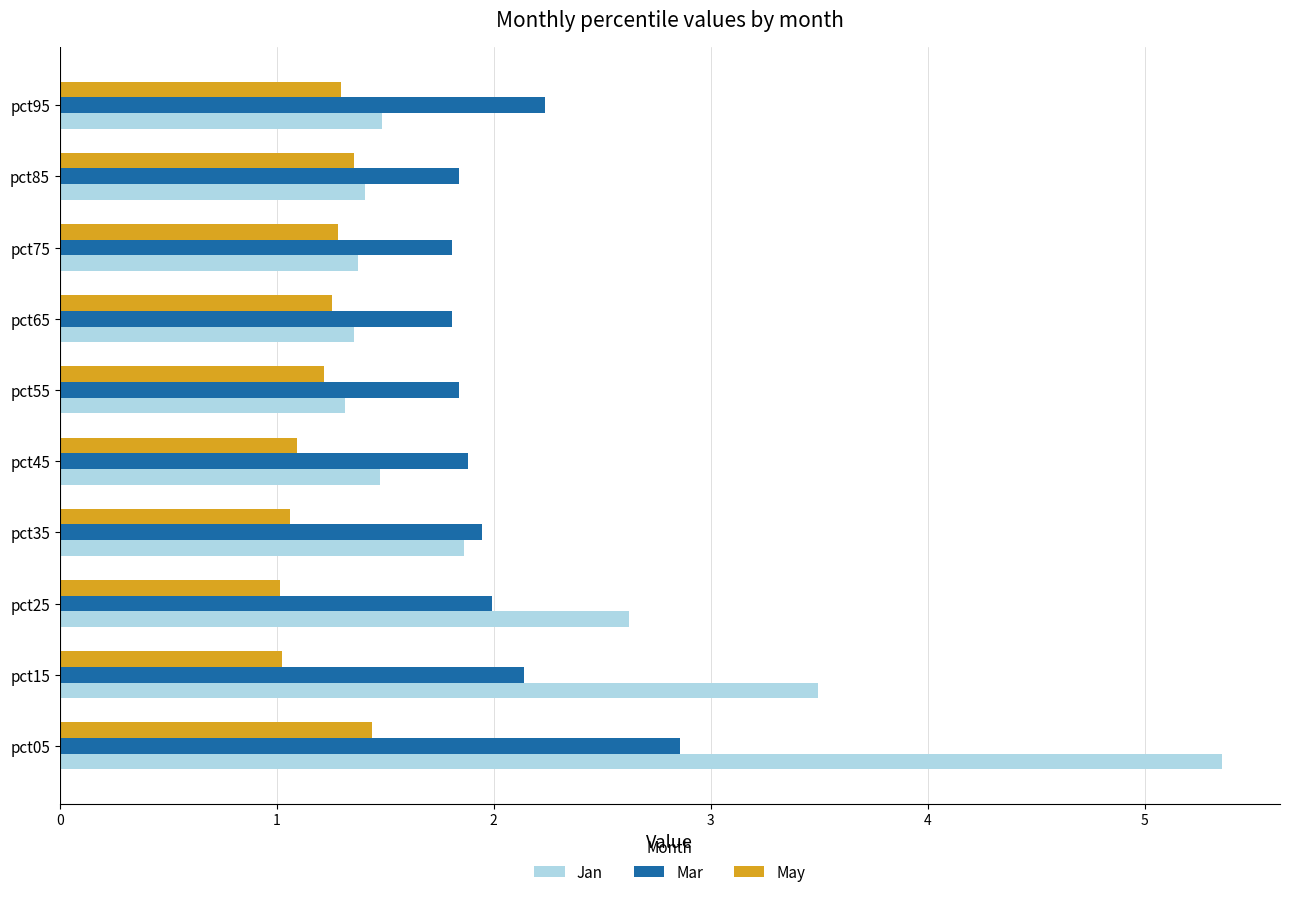

What is the average value of the Jan series?

2.2